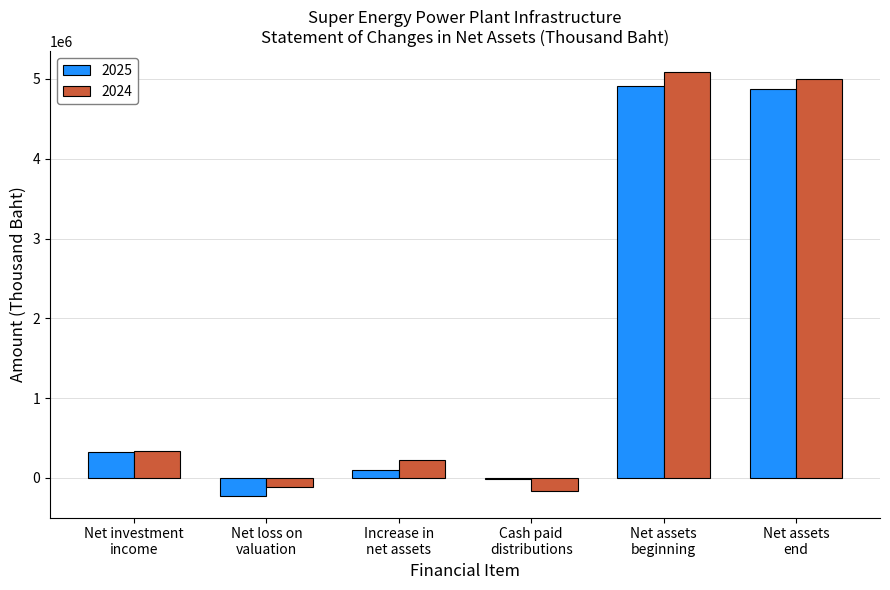

How many categories are shown in the chart?

6